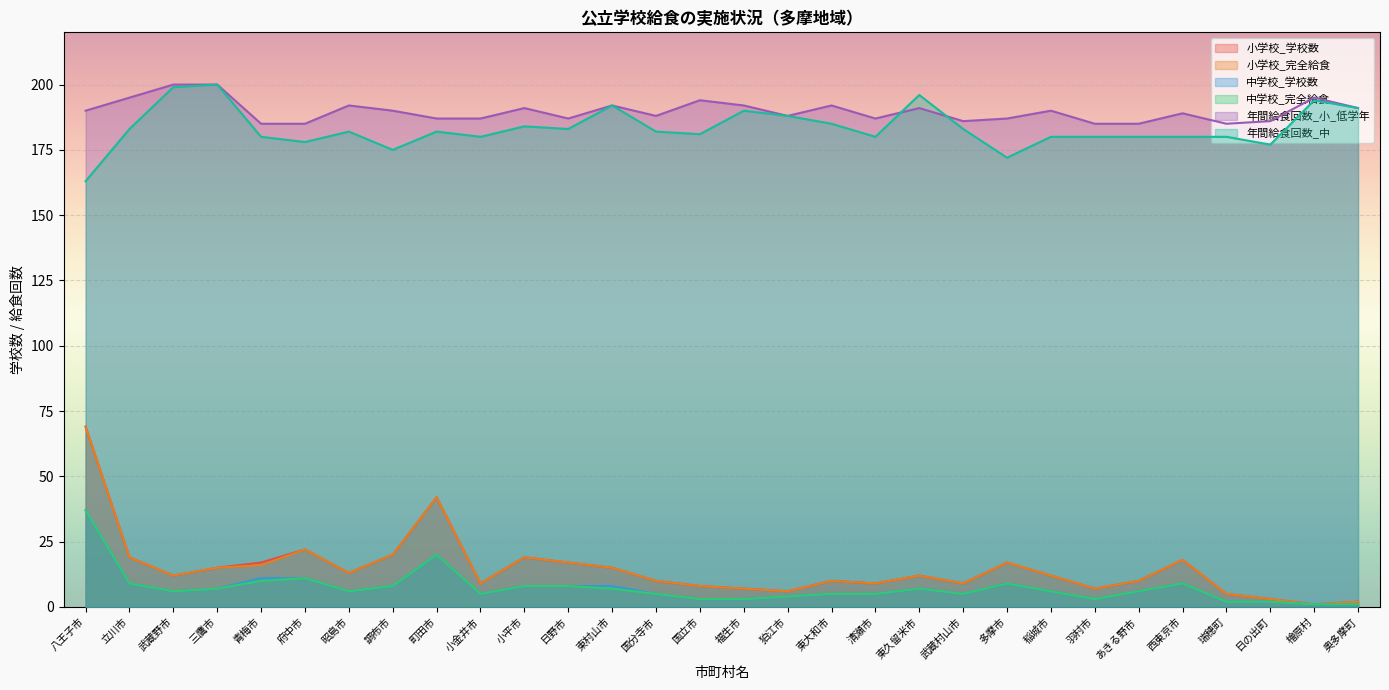

What is the sum of all 中学校_学校数 values?

220